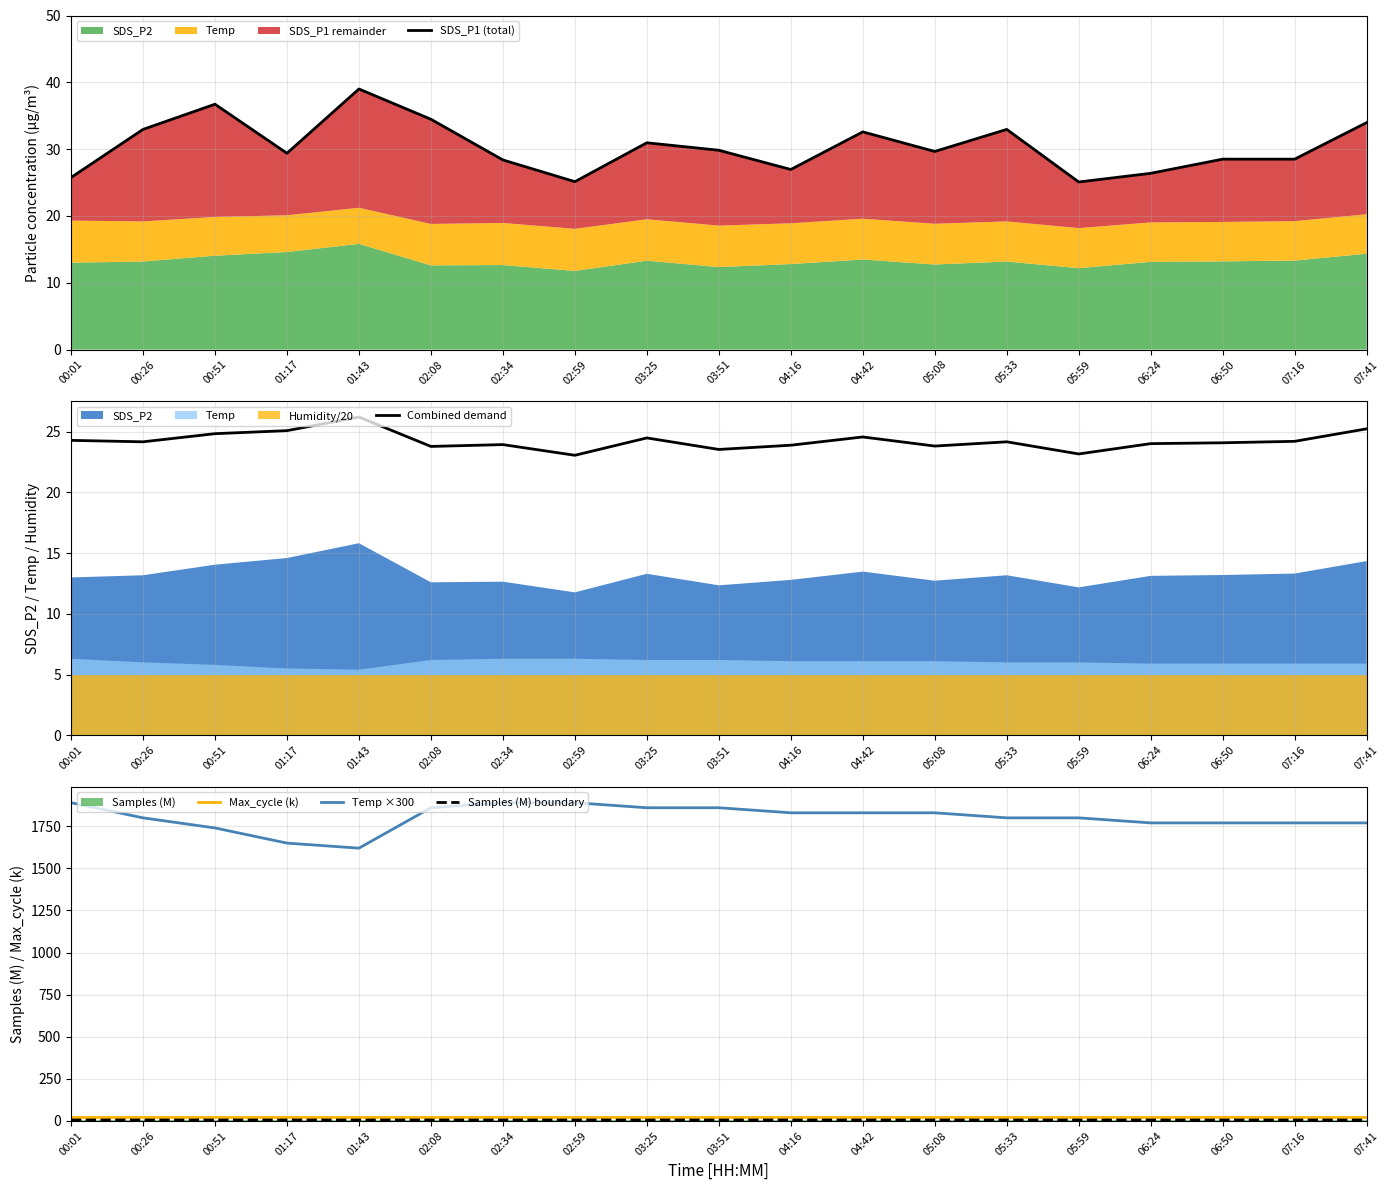

Read the Max_cycle (k) value at 05:33.

20.0